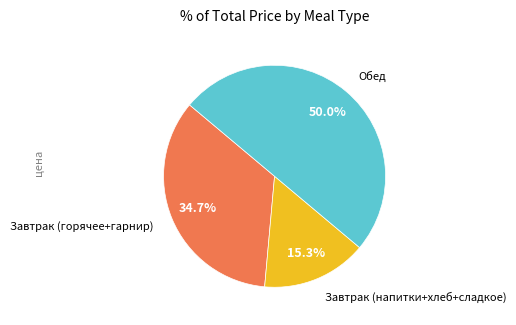

To the nearest percent, what is the average slice percentage?

33%